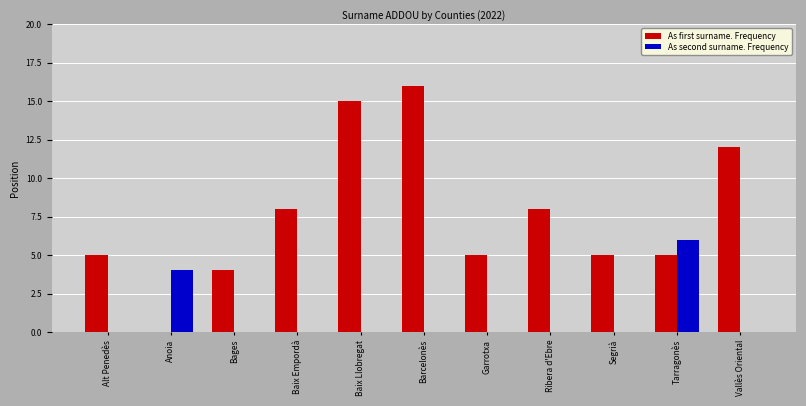

Which series changed the most between Anoia and Barcelonès?

As first surname. Frequency